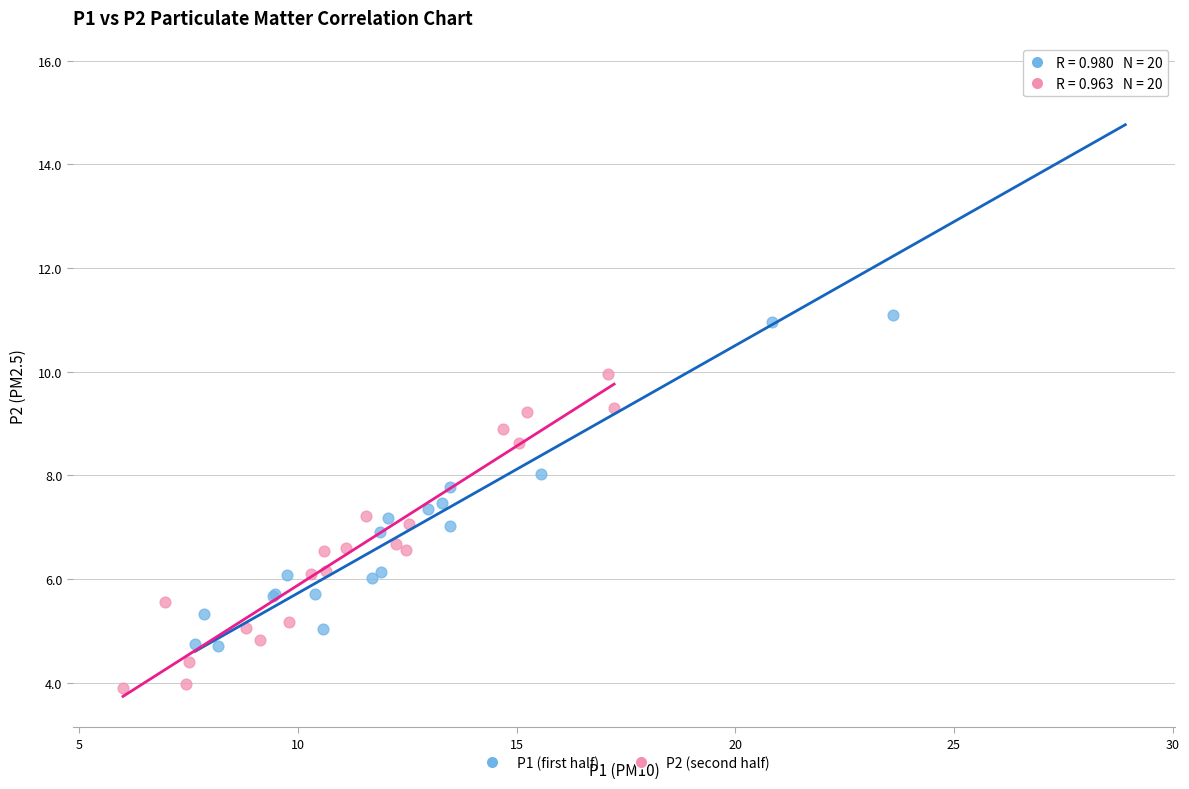

Which series has the largest Y range (max minus min)?

P1 (first half)